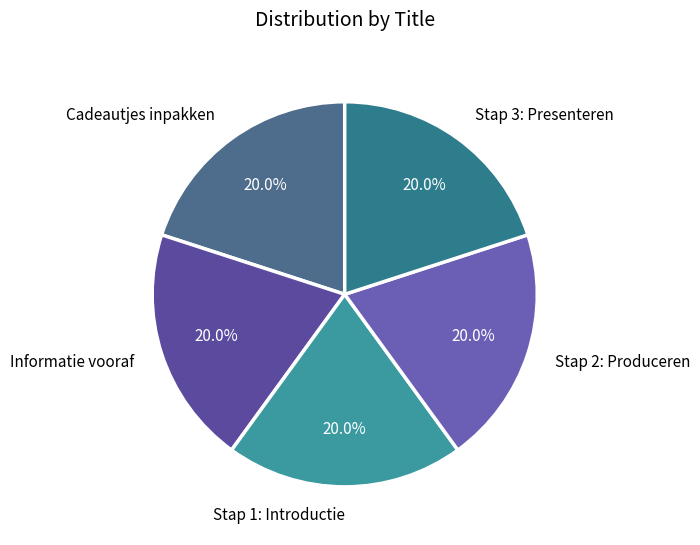

What percentage is NOT represented by Cadeautjes inpakken?

80.0%